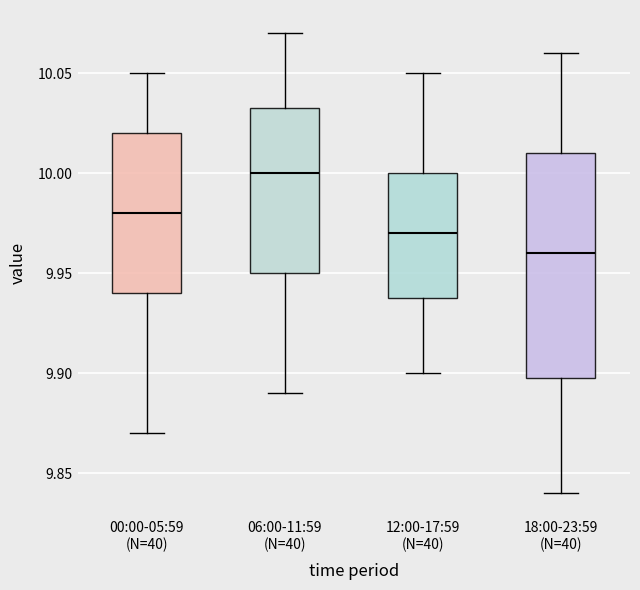

Comparing the boxes themselves (not the whiskers), which one is the tallest?

18:00-23:59 (N=40)